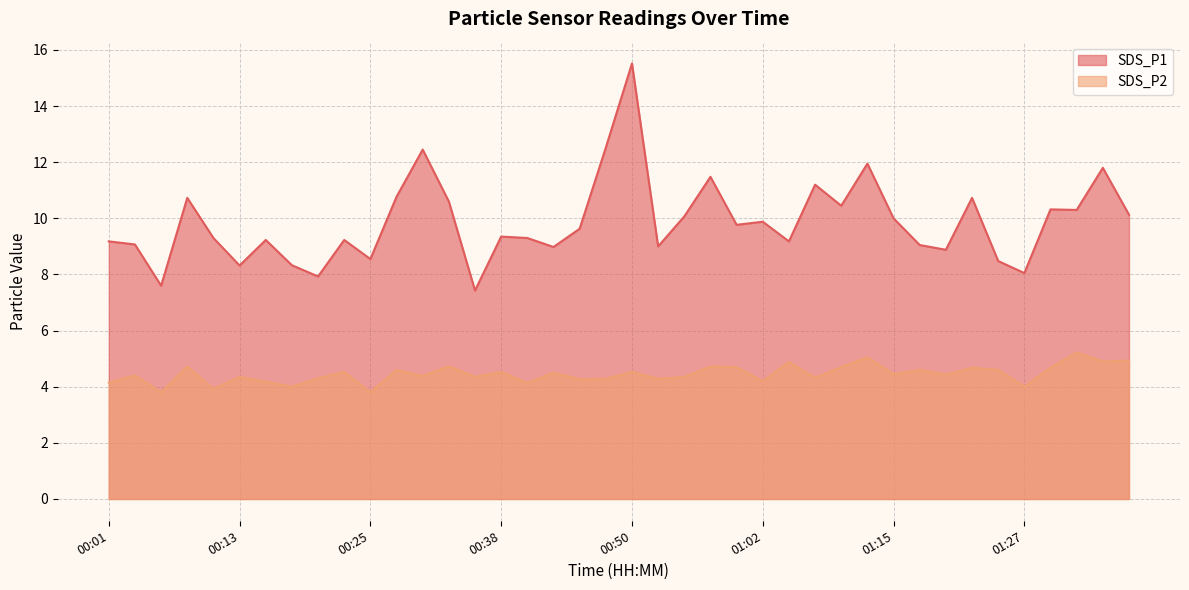

At which category does the chart reach its minimum across all series?

00:06